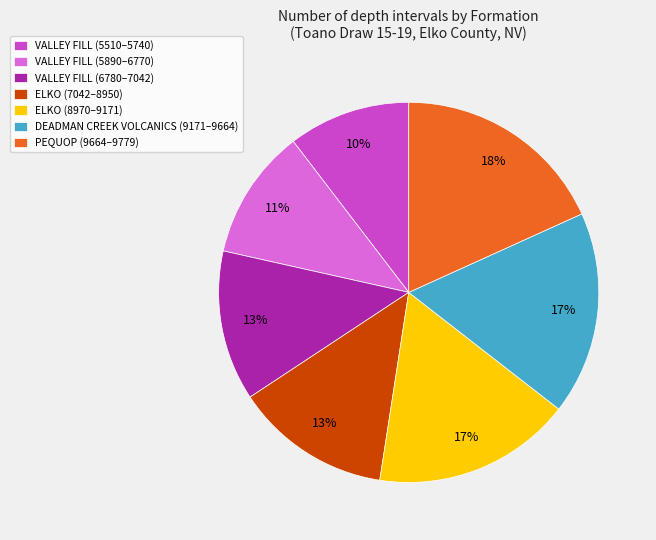

Is there any slice that represents more than half of the pie?

No